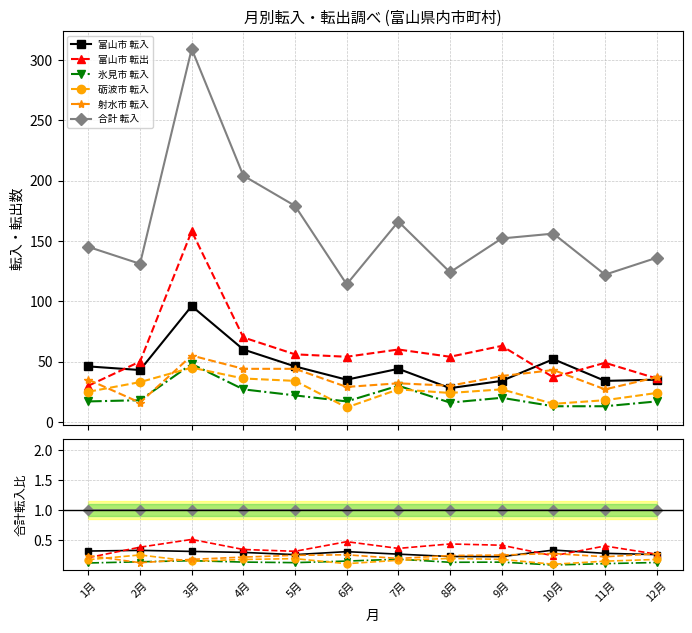

How many intersections are there between 砺波市 転入 and 氷見市 転入?

4